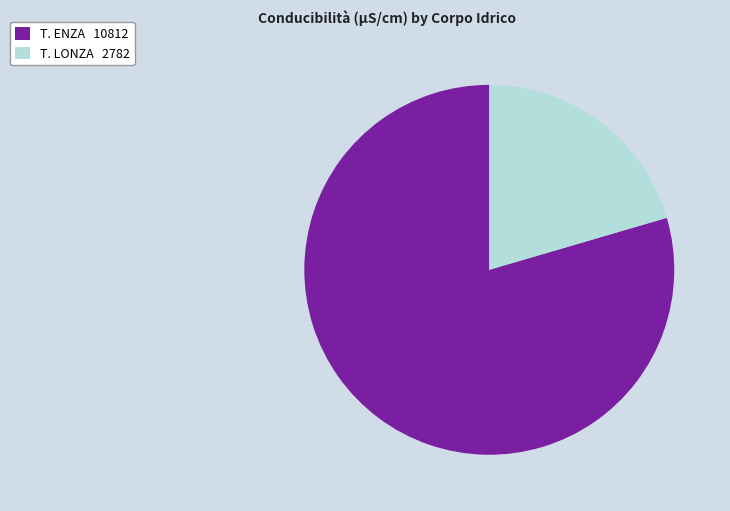

How many slices are in this pie chart?

2